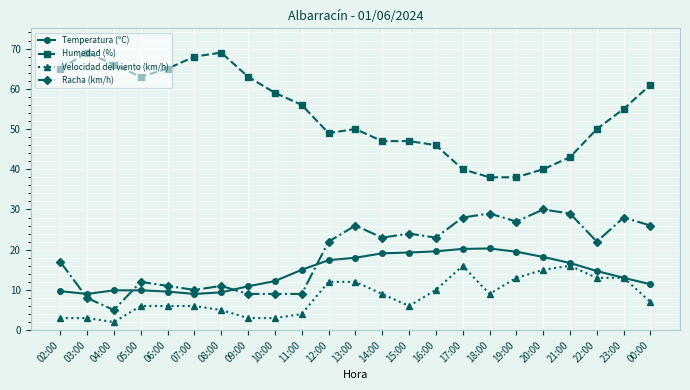

What is the difference between the Velocidad del viento (km/h) values at 08:00 and 14:00?

4.0